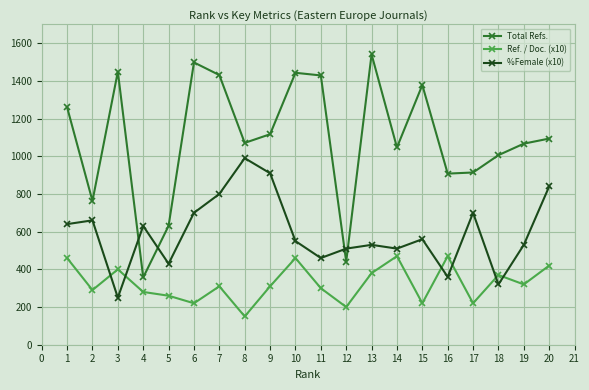

At 3, list the series in order from smallest to largest.

%Female (x10), Ref. / Doc. (x10), Total Refs.